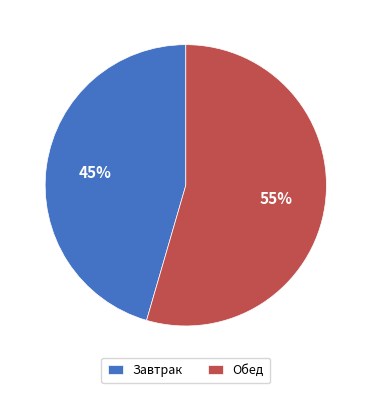

To the nearest percent, what is the combined percentage of Обед and Завтрак?

100%